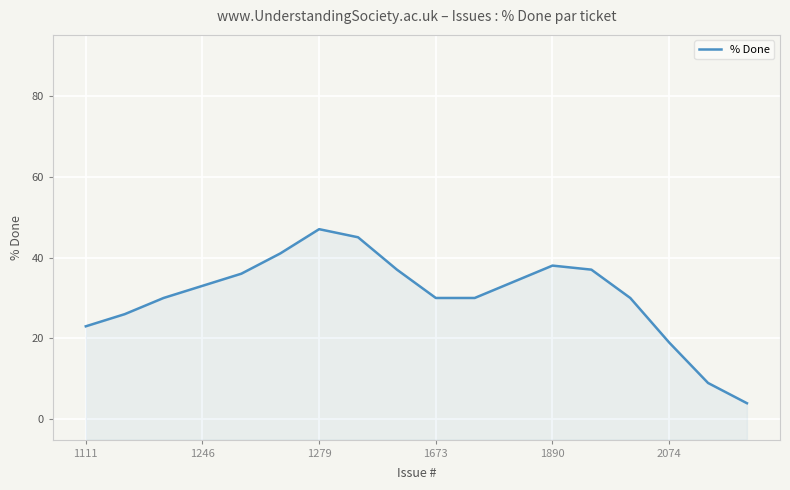

How many values are below 33?

9